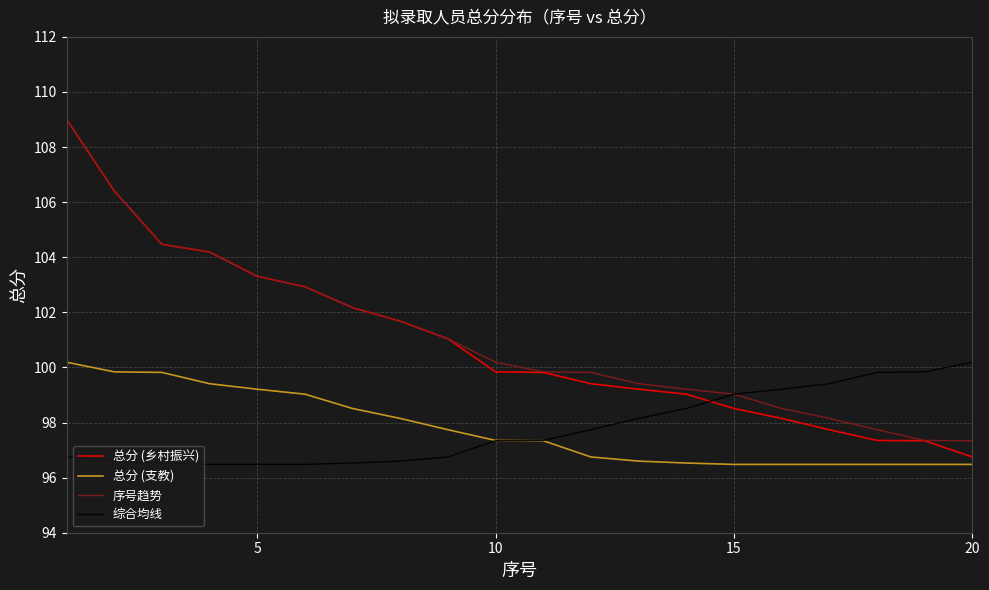

How many intersections are there between 综合均线 and 总分 (乡村振兴)?

1